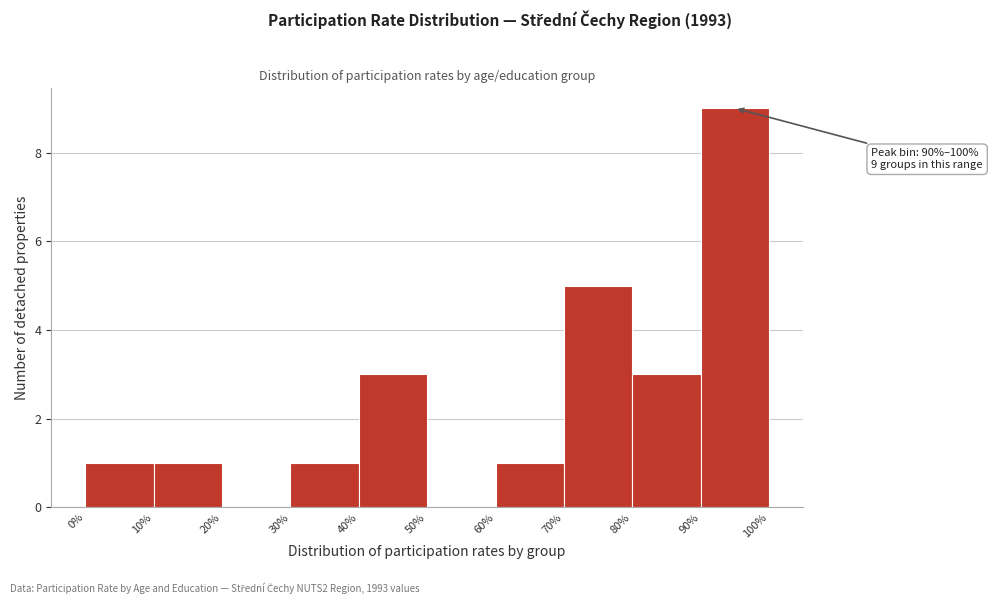

Which range on the x-axis has the tallest bar?

90% to 100%